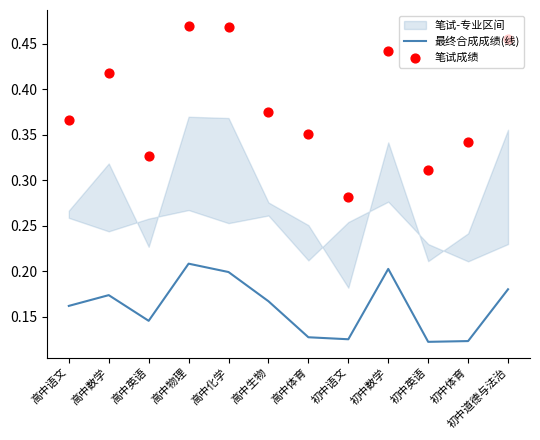

Is the value of 最终合成成绩(线) at 高中体育 greater than the value of 笔试成绩 at 高中语文?

No